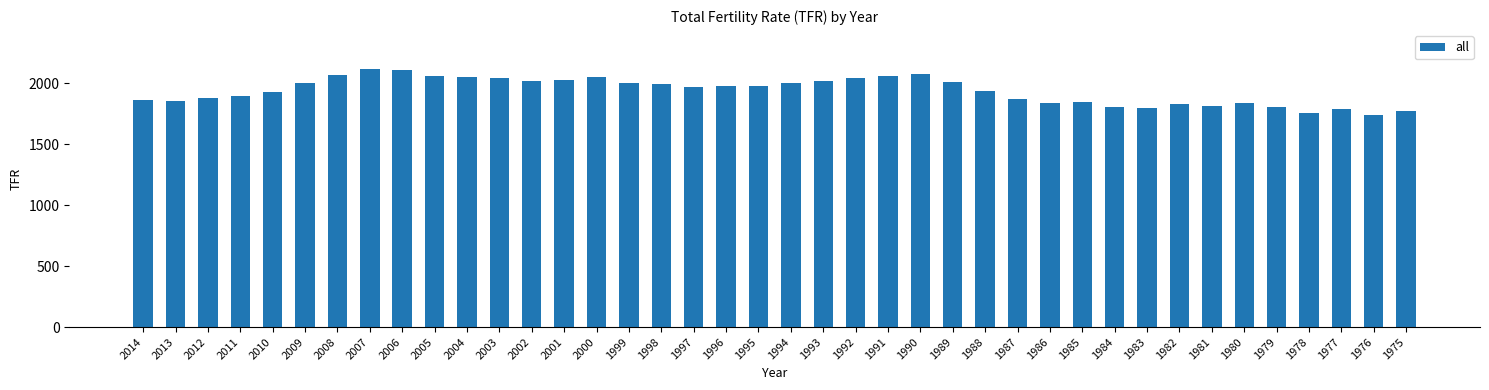

What is the difference between the second highest and minimum values?

370.0